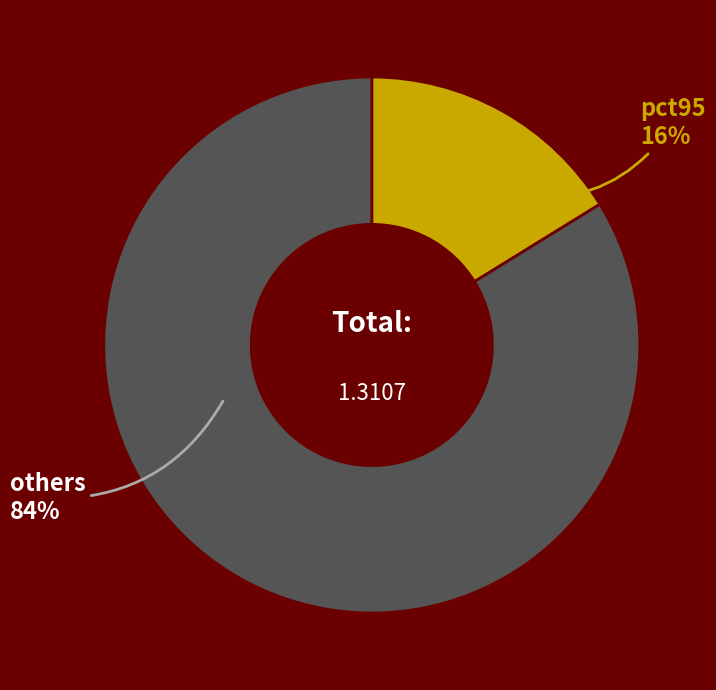

Which slice is the largest?

others